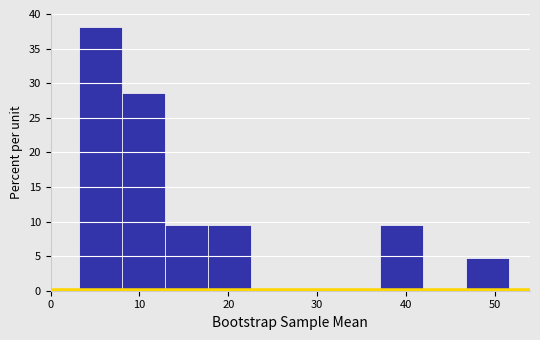

Reading left to right, transcribe this chart: for each bar, give the range it covers on the x-axis and its height. Neither the bar edges nor the heights are printed on the chart, so give them approximately, as read against the axes.

3 to 8: 38.0
8 to 13: 28.5
13 to 18: 9.5
18 to 23: 9.5
23 to 27: 0
27 to 32: 0
32 to 37: 0
37 to 42: 9.5
42 to 47: 0
47 to 52: 5.0